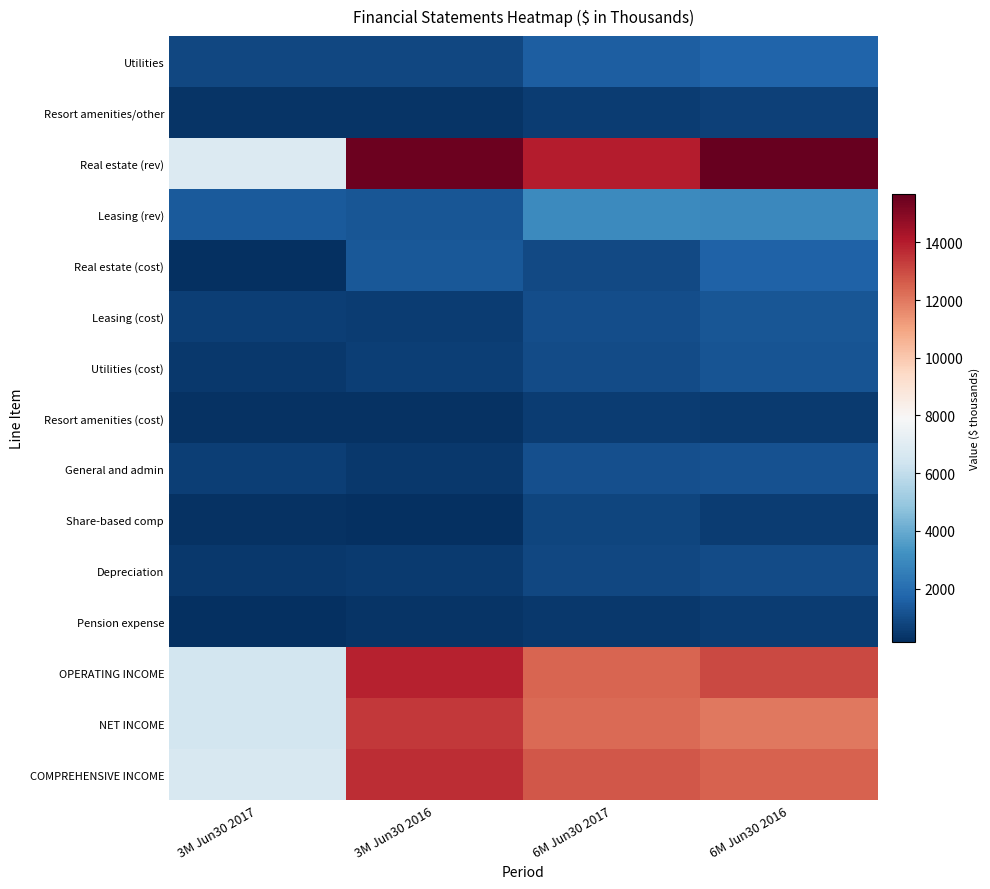

Which series changed the most between 6M Jun30 2017 and 6M Jun30 2016?

Real estate (rev)